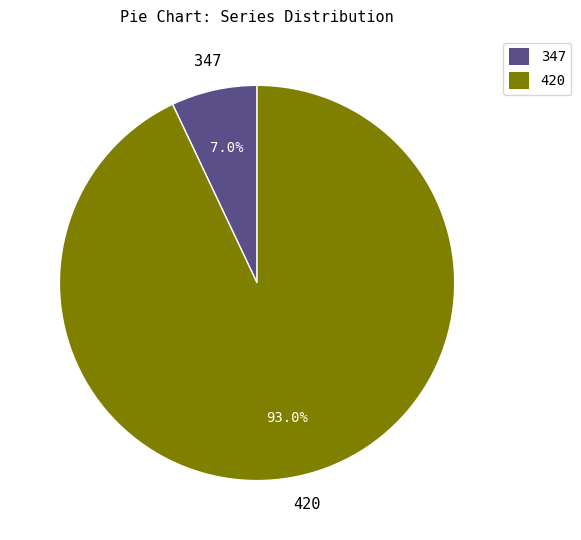

Is the sum of 420 and 347 greater than half?

Yes